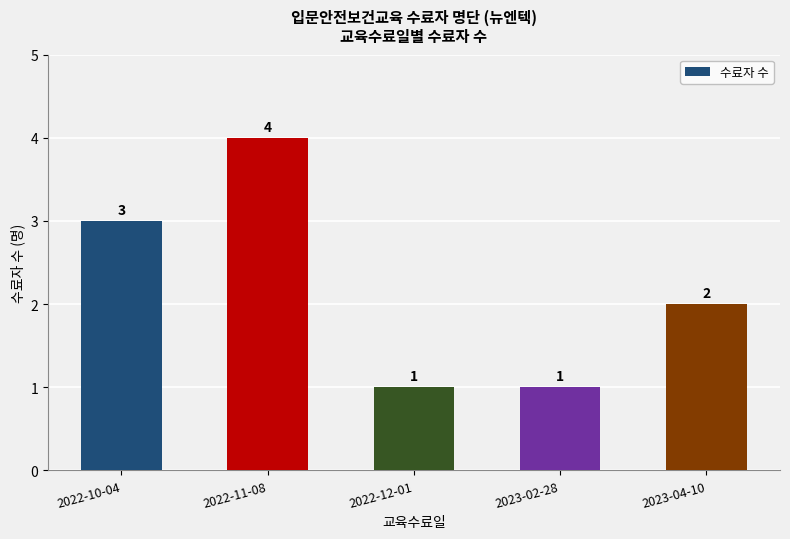

How many data points are less than 2?

2